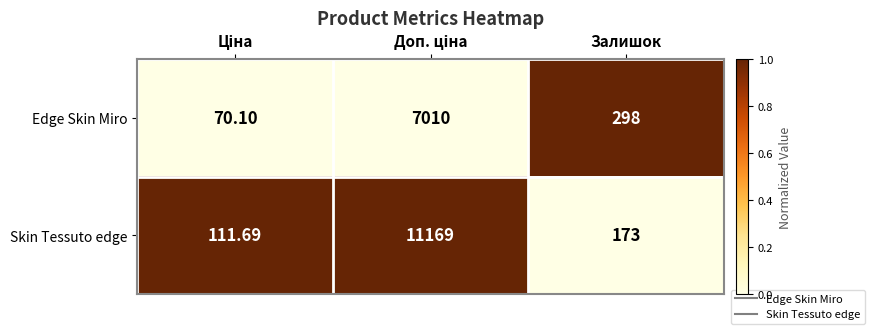

Which series has the largest range (max minus min)?

Skin Tessuto edge